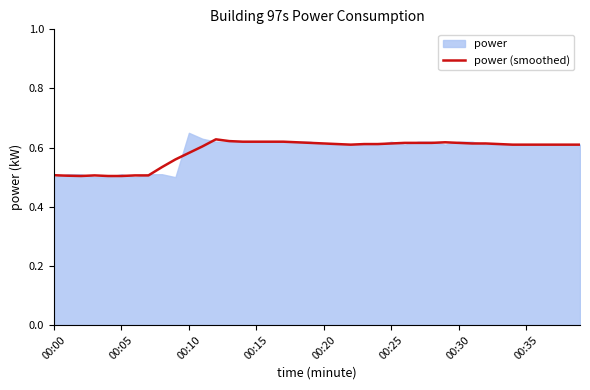

What is the difference between the second highest and minimum values?

0.1